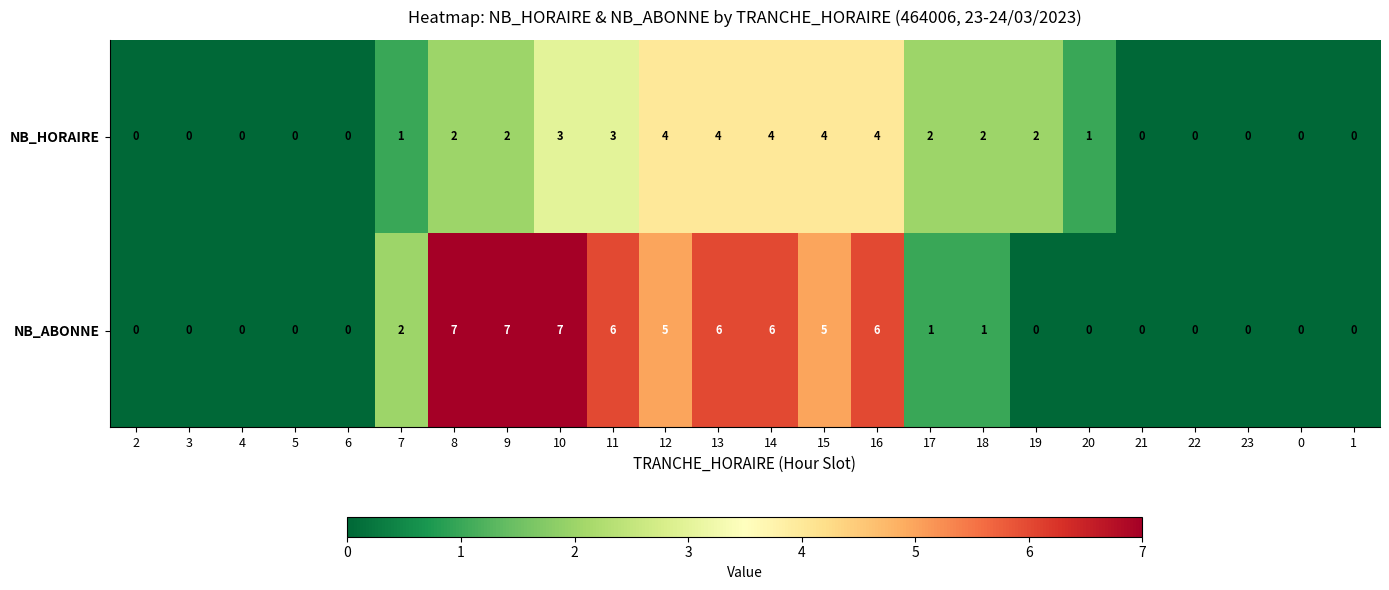

What is the total value across all series at 17?

3